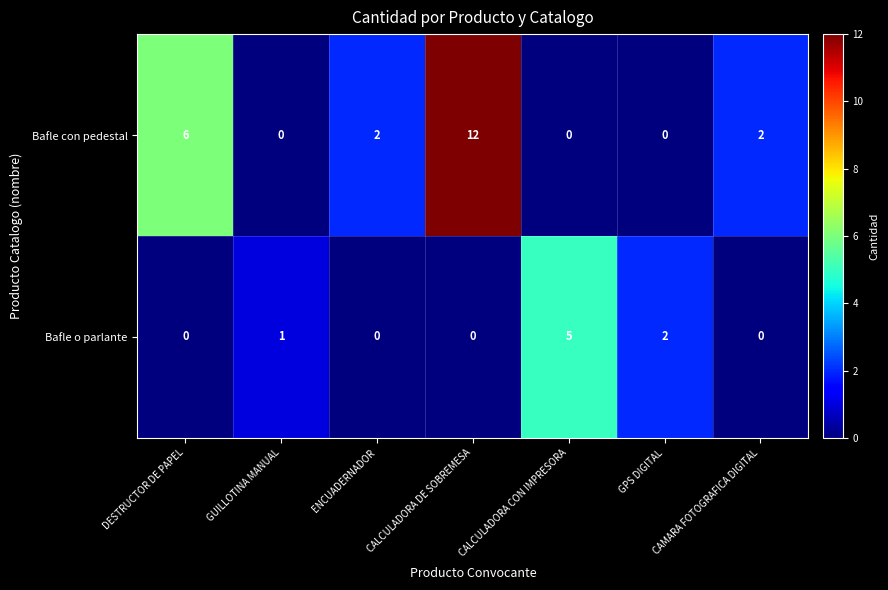

Rank the series by their average value, from highest to lowest.

Bafle con pedestal, Bafle o parlante